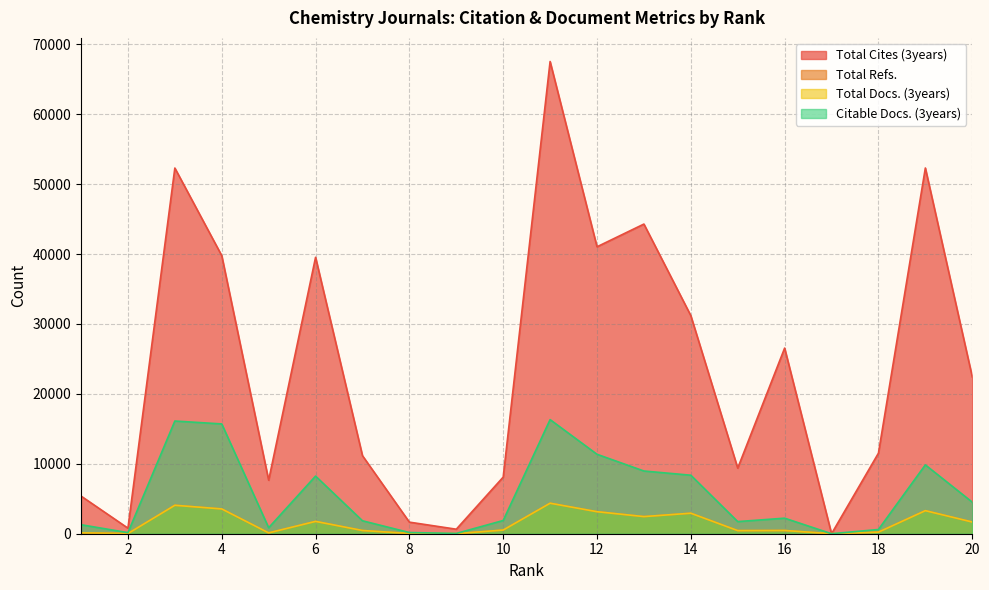

What is the total value across all series at 9?

704